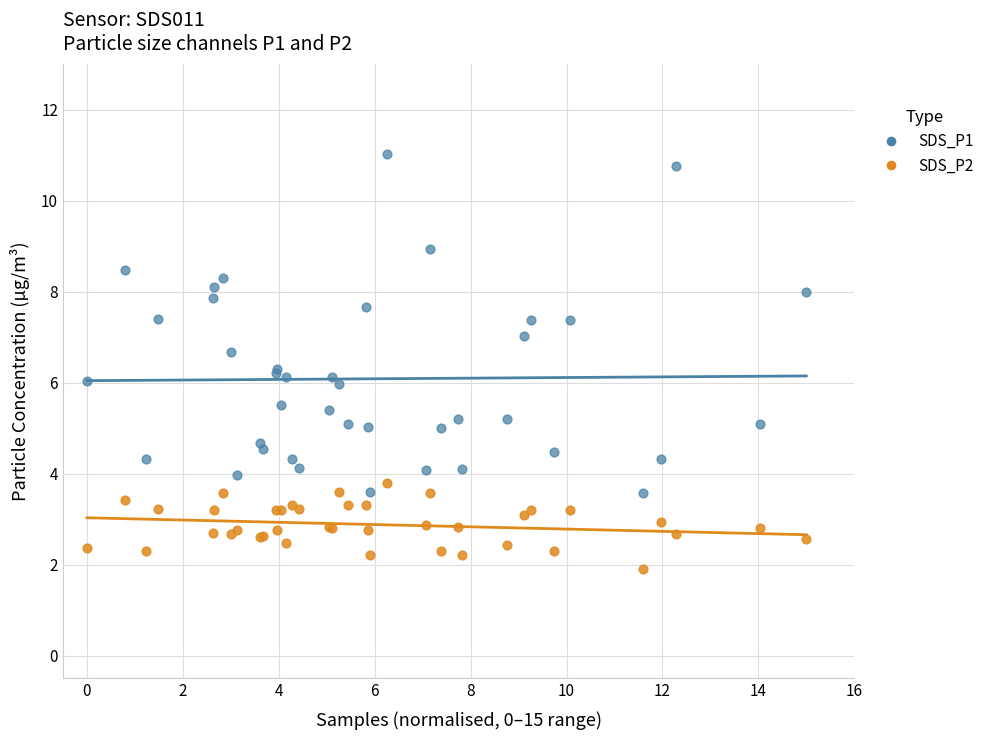

Which series reaches the minimum Y coordinate?

SDS_P2